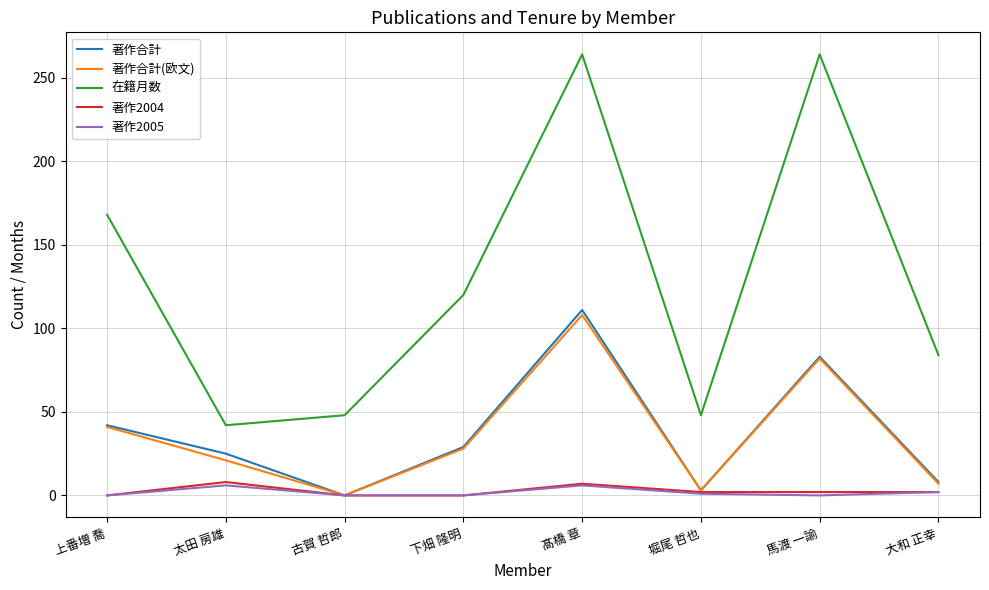

True or false: 在籍月数 has a value of 44 at 大和 正幸.

False